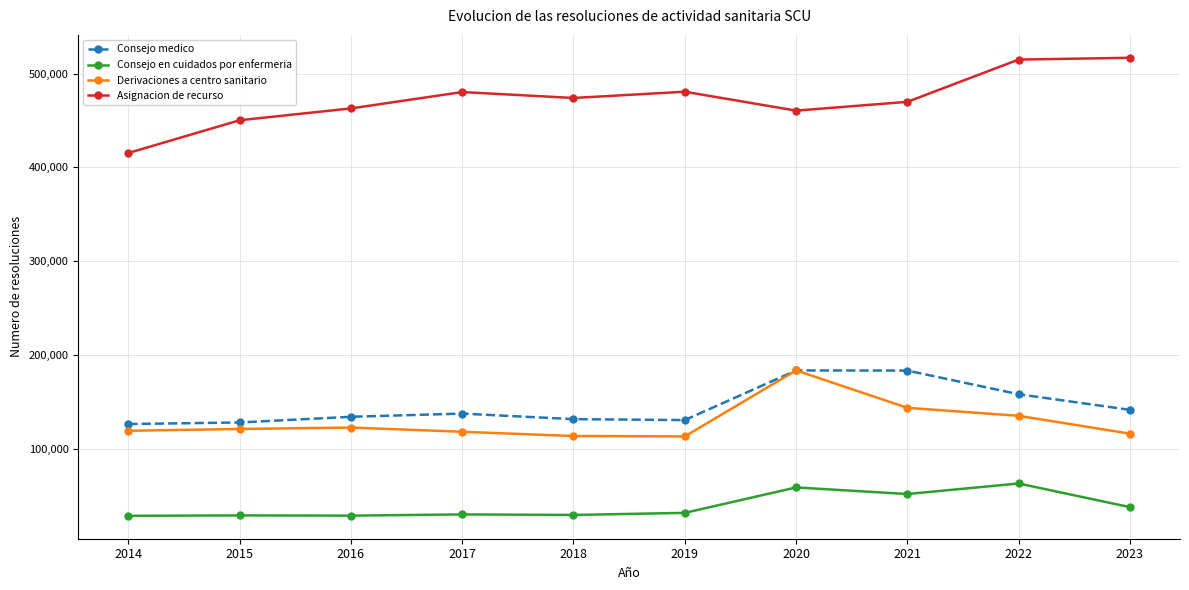

What is the sum of the Consejo medico values at 2017 and 2023?

279148